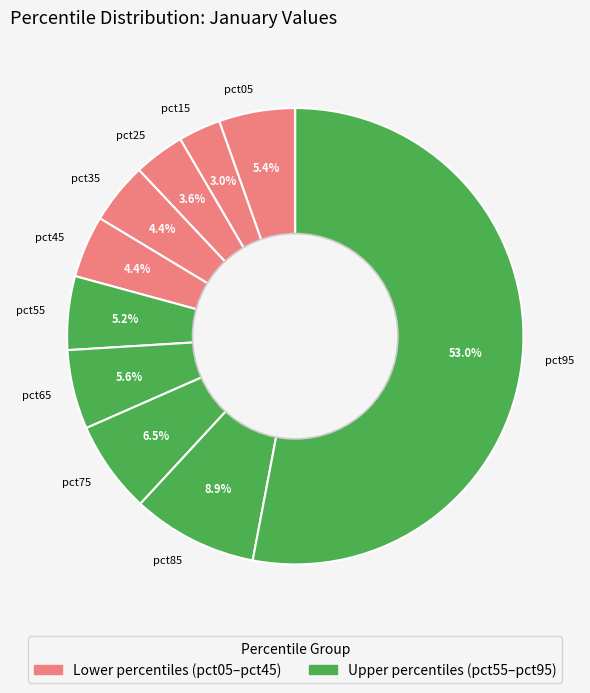

To the nearest percent, what percentage of the pie is pct65?

6%